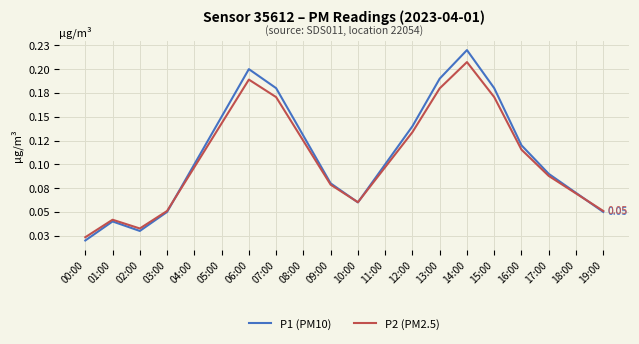

Is this an area chart (filled region under the line)?

No